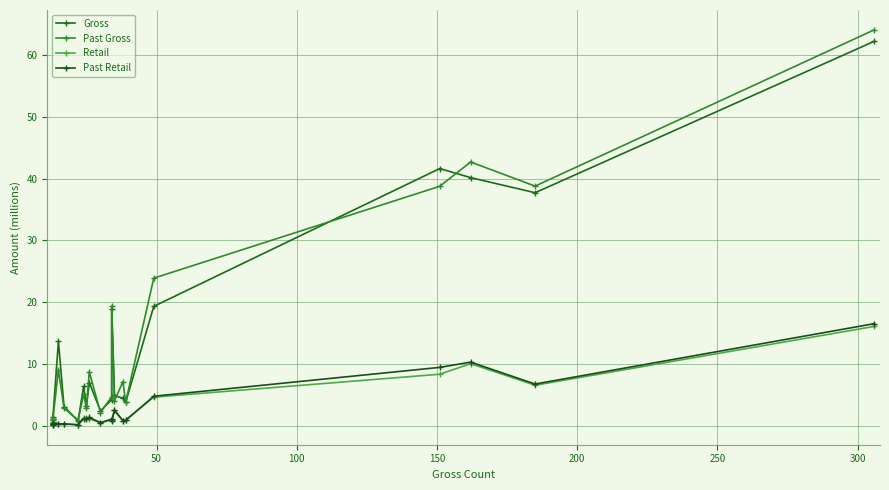

Does the chart display data point markers on the line(s)?

Yes